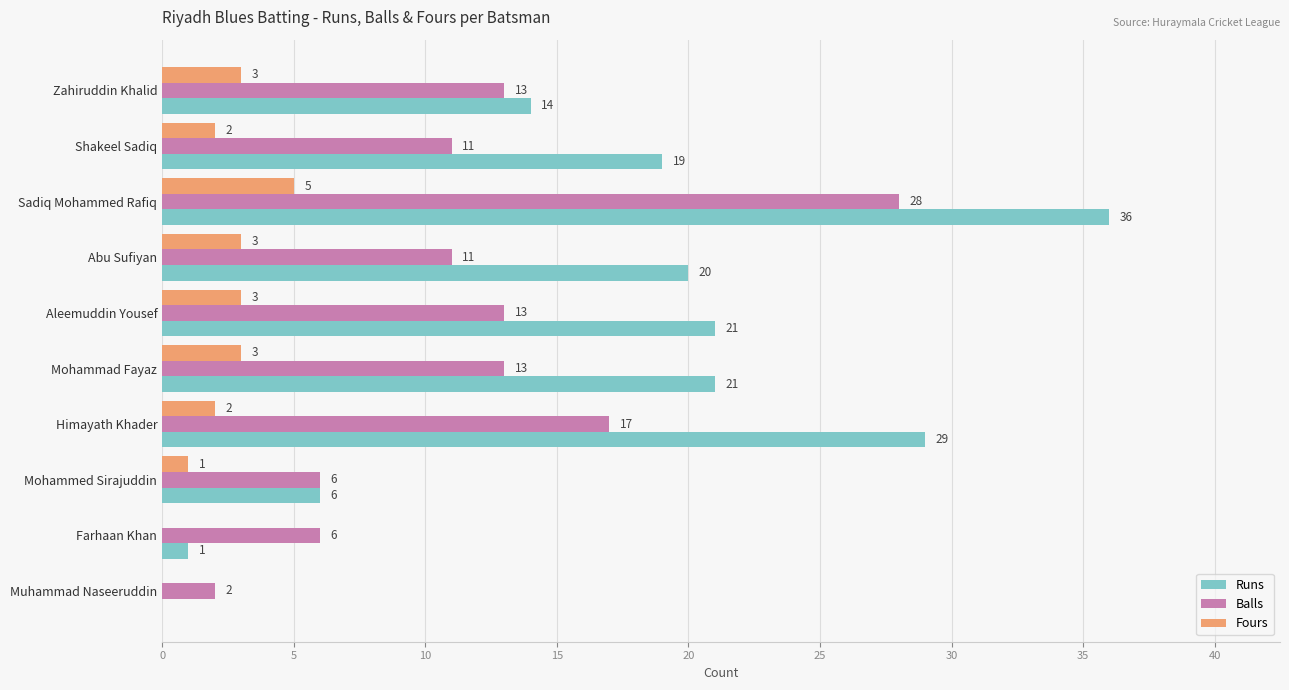

The value of Fours at Aleemuddin Yousef is 3. True or false?

True